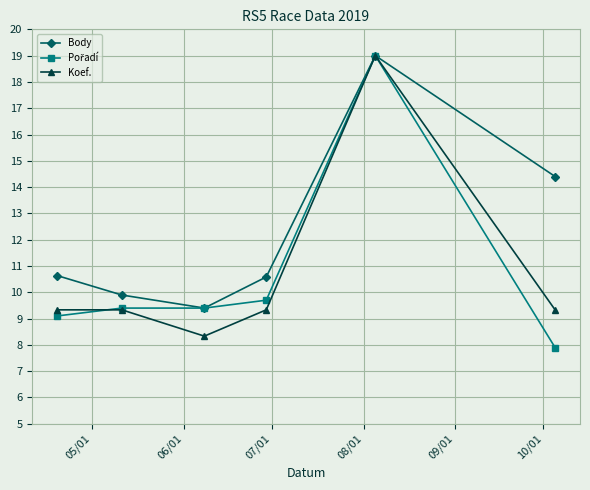

What is the value of the Body point at the 1st from the left?

10.6